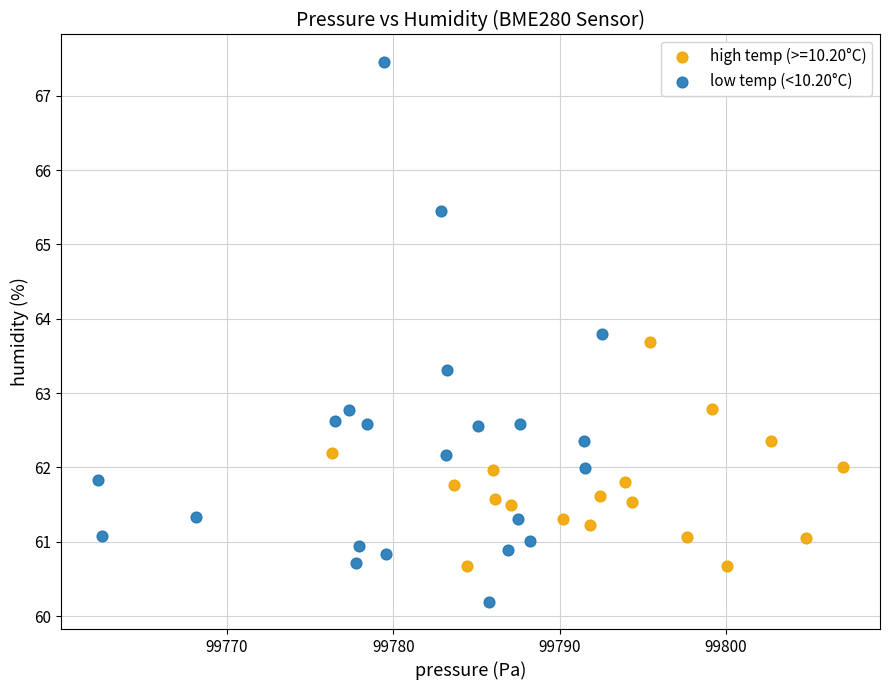

Which series has the widest spread of Y values?

low temp (<10.20°C)